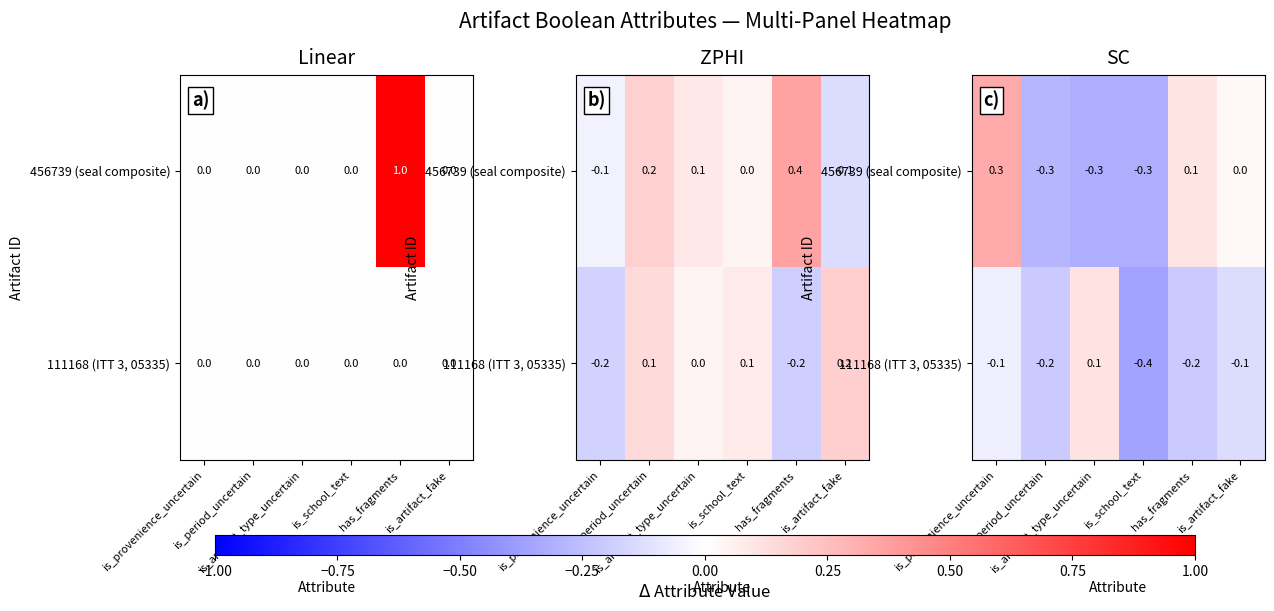

At which label does 456739 (seal composite) first exceed 0?

is_provenience_uncertain